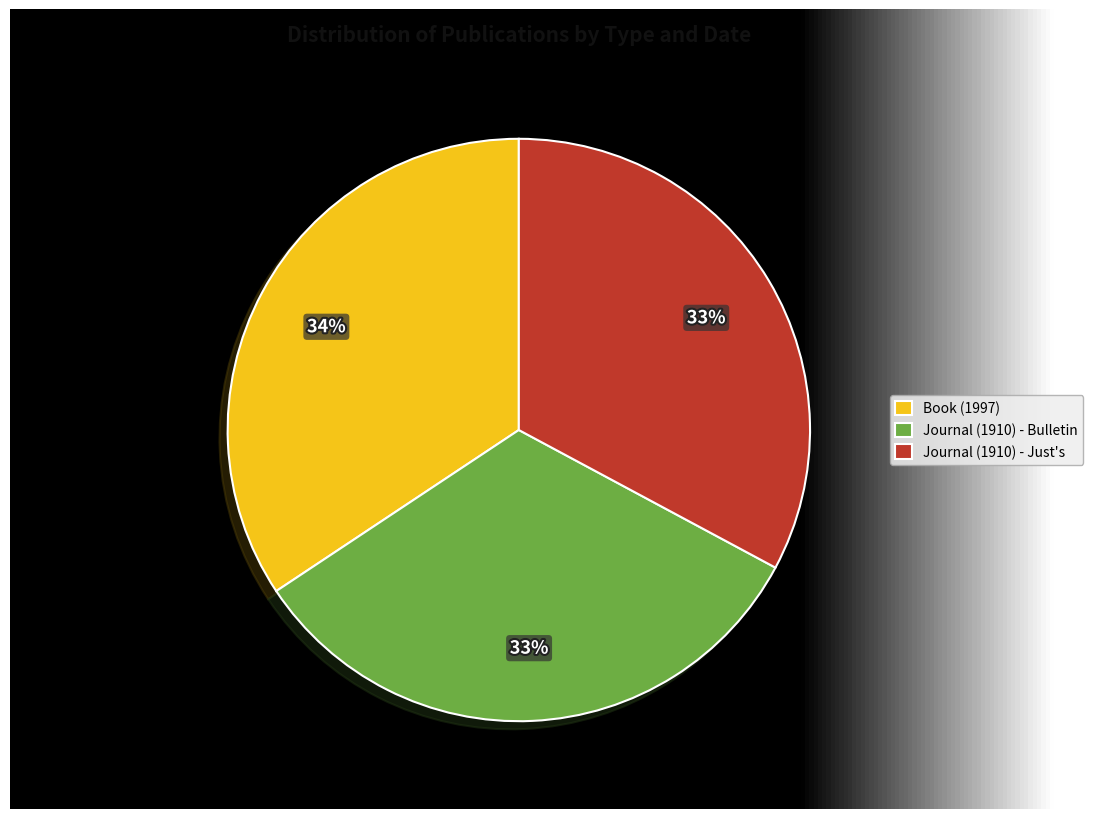

To the nearest percent, what percentage of the pie is Book (1997)?

34%